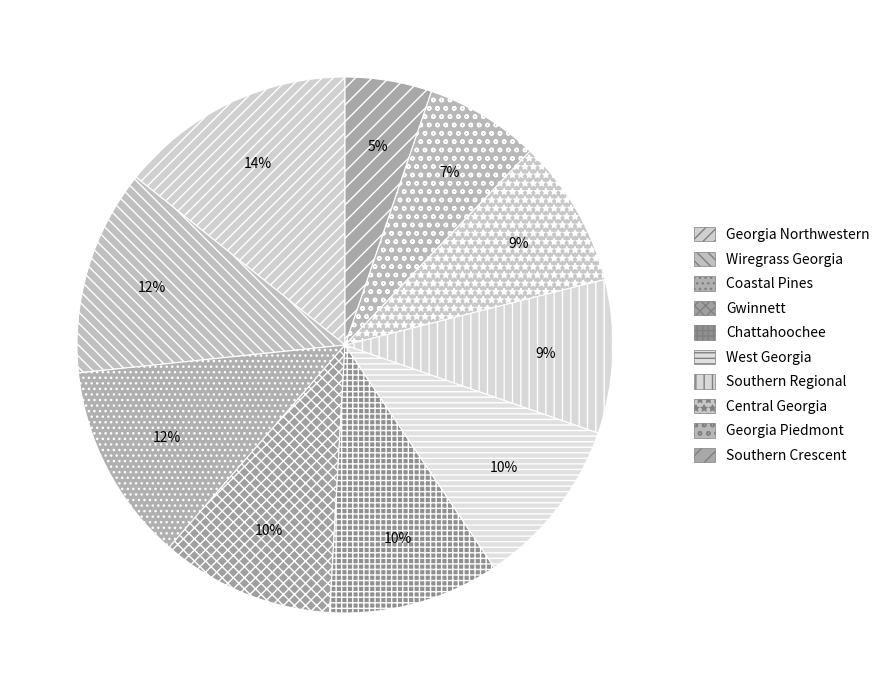

How many slices are in this pie chart?

10